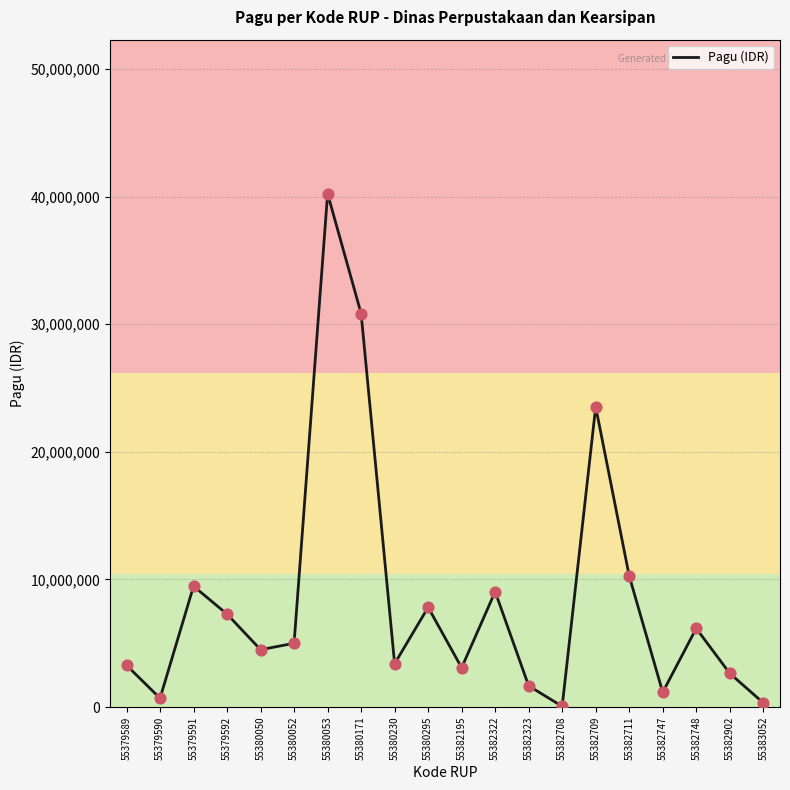

What is the ratio of the value at 55382748 to the value at 55380052?

1.2